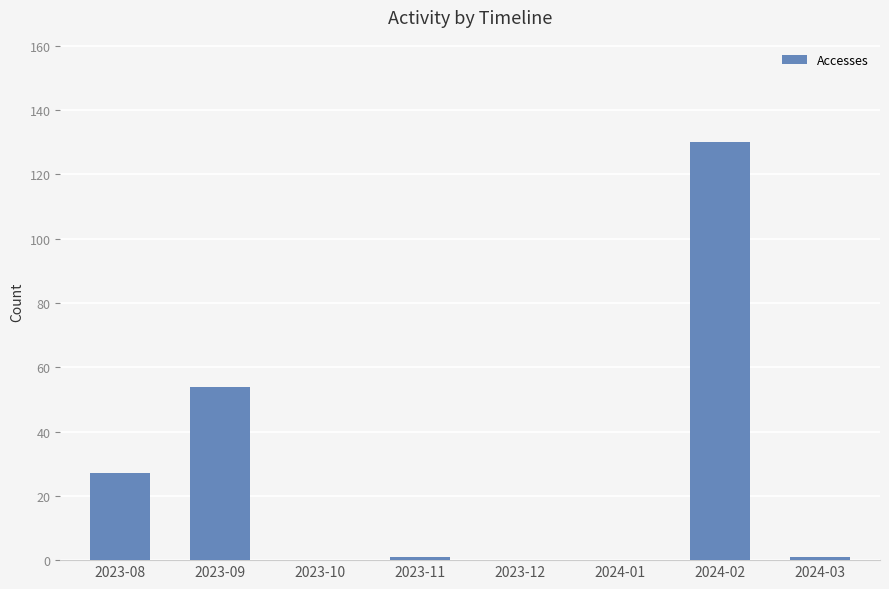

What is the sum of the values at 2023-11 and 2023-10?

1